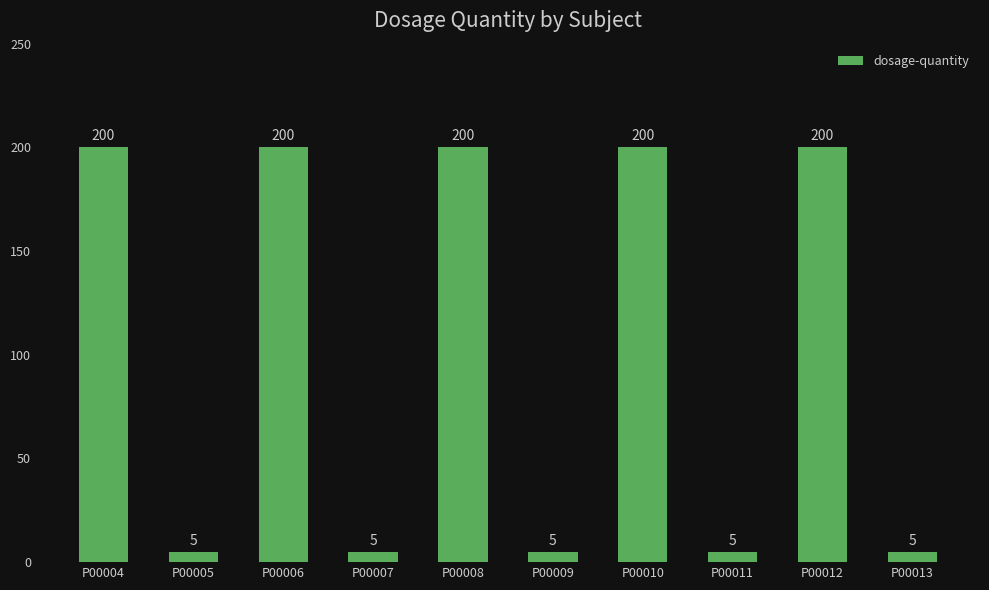

What is the maximum value shown in the chart?

200